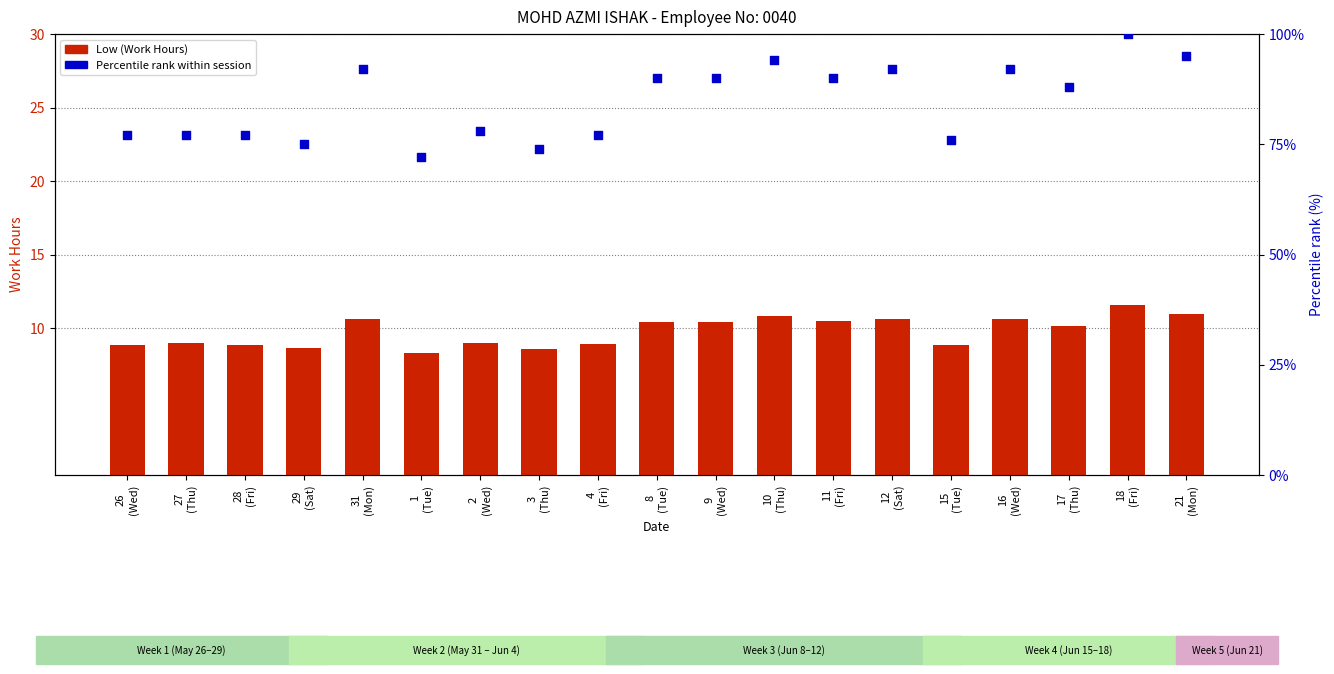

Which series has the widest spread of Y values?

Percentile rank within session